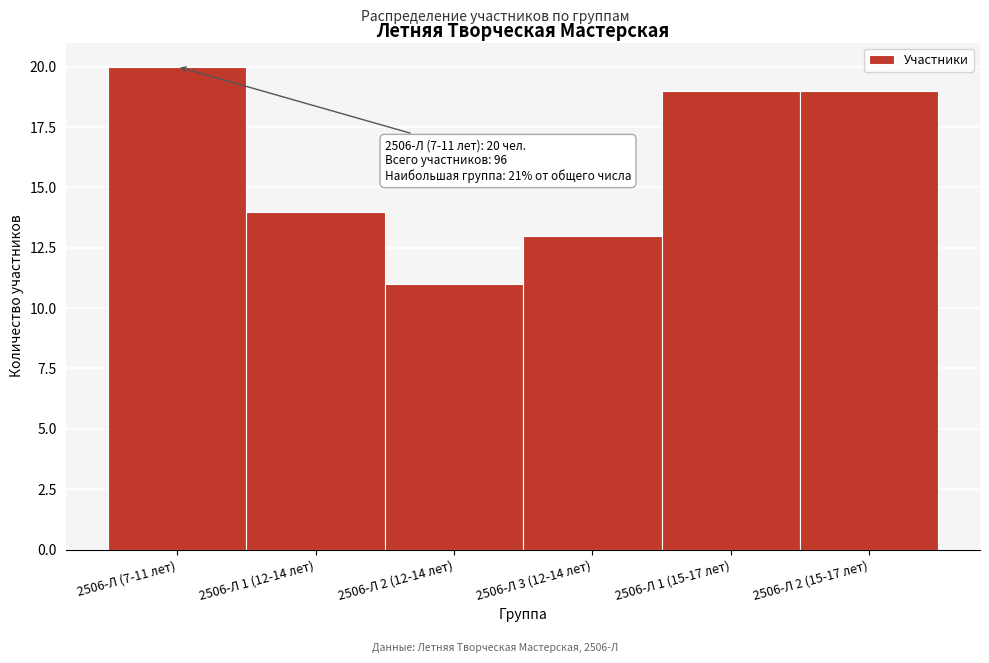

Reading left to right, what are all the values shown in this chart?

2506-Л (7-11 лет)=20	2506-Л 1 (12-14 лет)=14	2506-Л 2 (12-14 лет)=11	2506-Л 3 (12-14 лет)=13	2506-Л 1 (15-17 лет)=19	2506-Л 2 (15-17 лет)=19